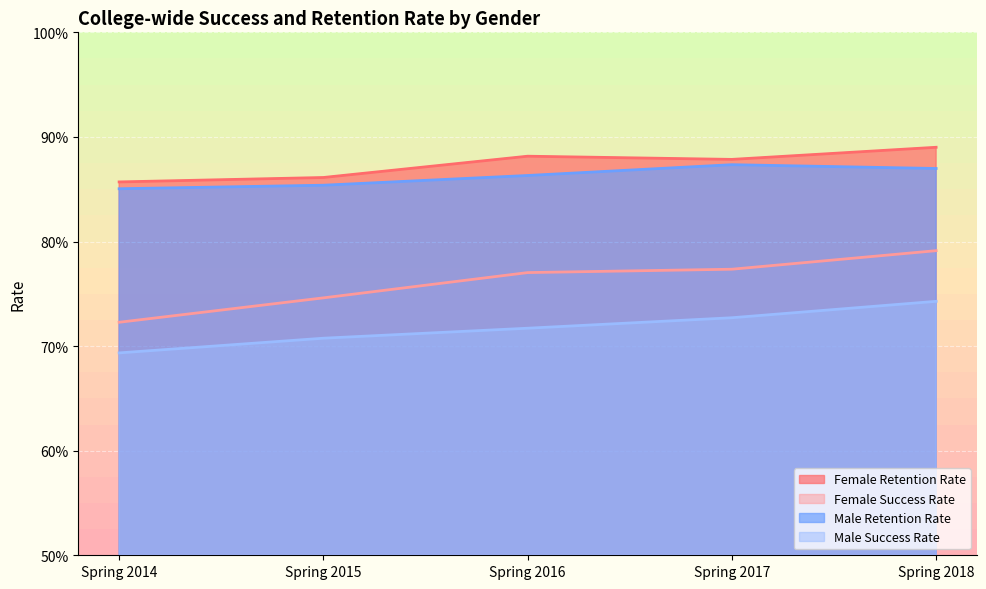

Reading right to left, transcribe all the data shown in this chart.

Female Retention Rate: 0.9	0.9	0.9	0.9	0.9
Female Success Rate: 0.8	0.8	0.8	0.7	0.7
Male Retention Rate: 0.9	0.9	0.9	0.9	0.9
Male Success Rate: 0.7	0.7	0.7	0.7	0.7